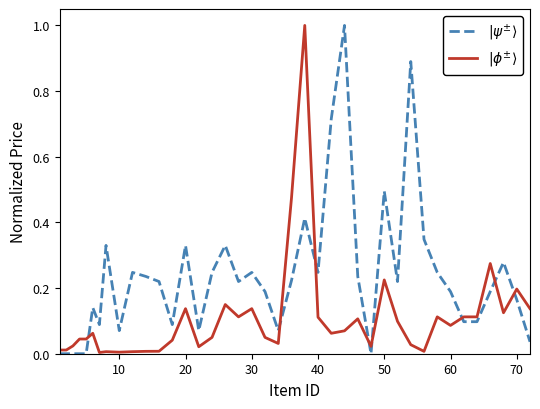

True or false: $|\phi^{\pm}\rangle$ has more than 1 interior local peaks.

True